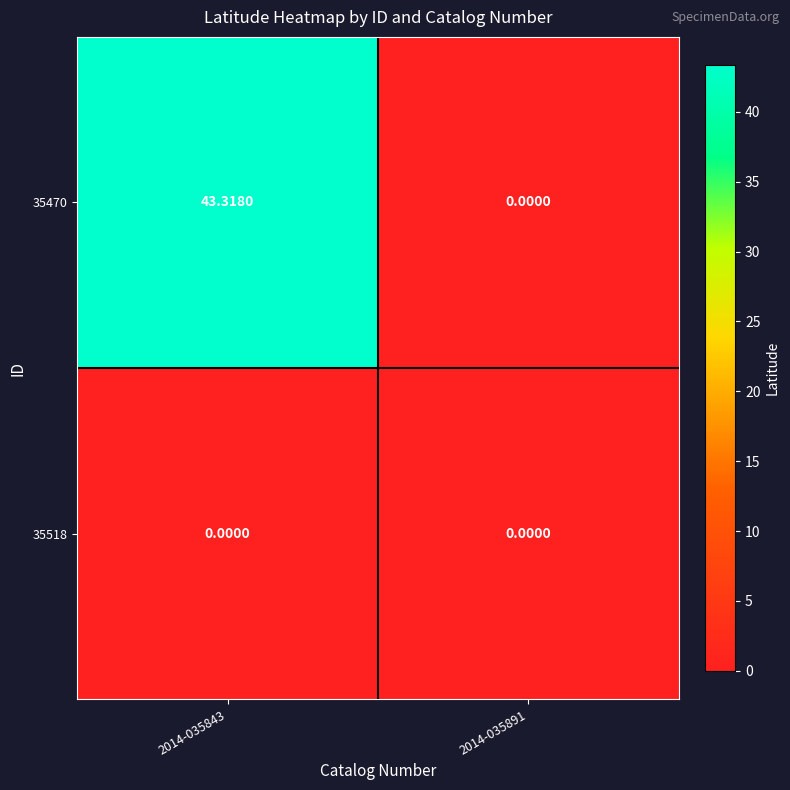

Is the value of 35470 at 2014-035843 greater than the value of 35518 at 2014-035891?

Yes